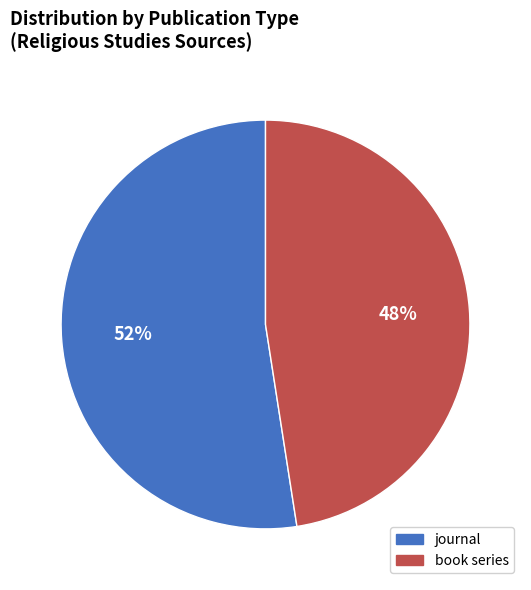

Do journal and book series together represent more than half of the pie?

Yes